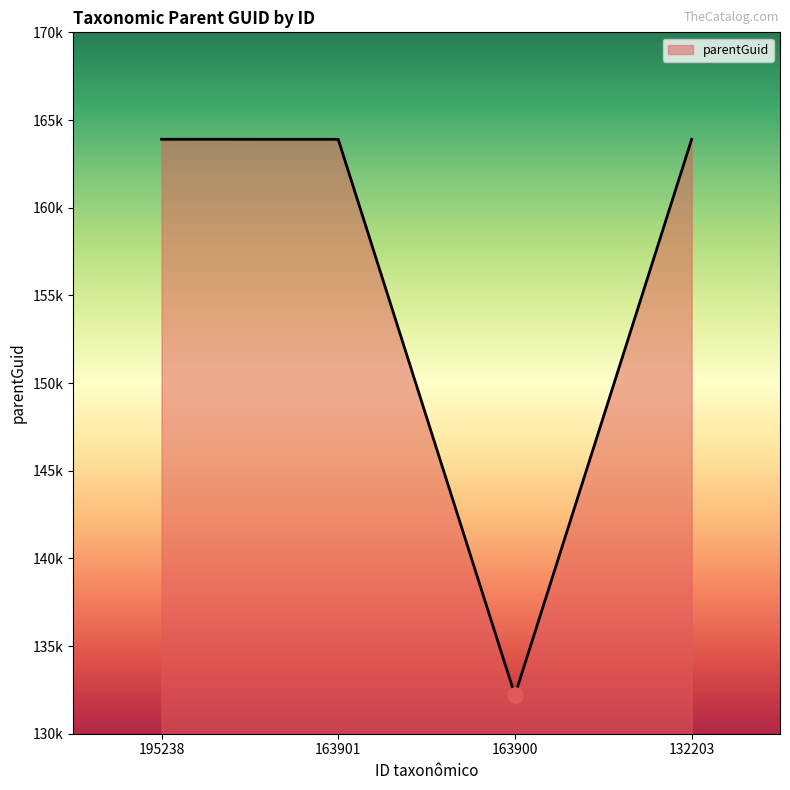

Approximately how many times larger is the value at 163900 compared to 163901?

0.8